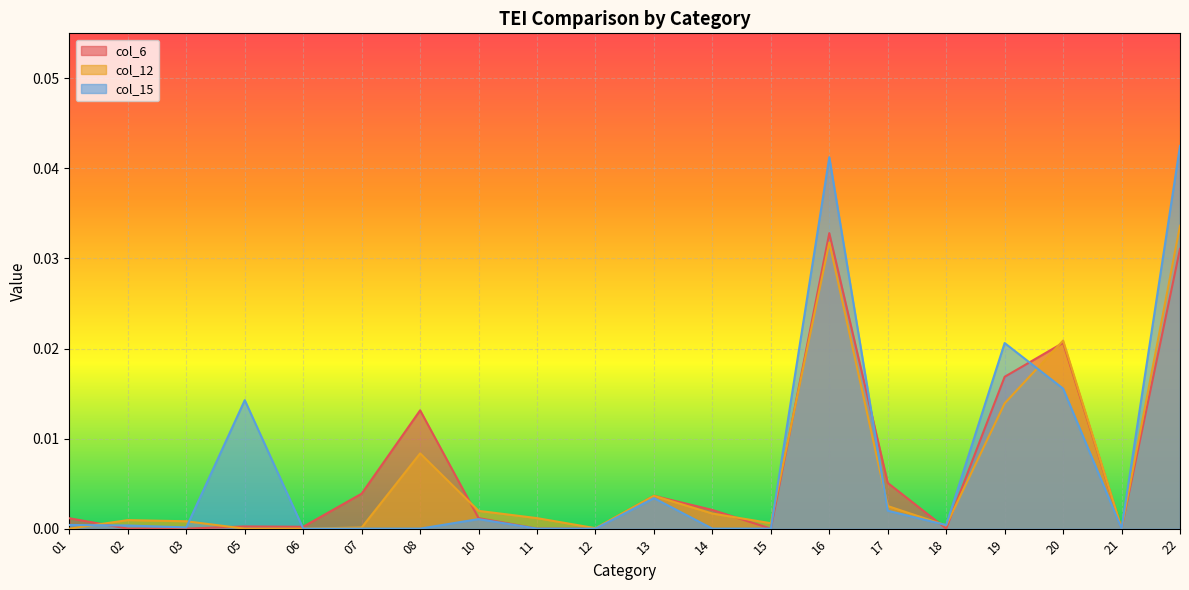

Is it true that col_6 equals 0.0 at 16?

False